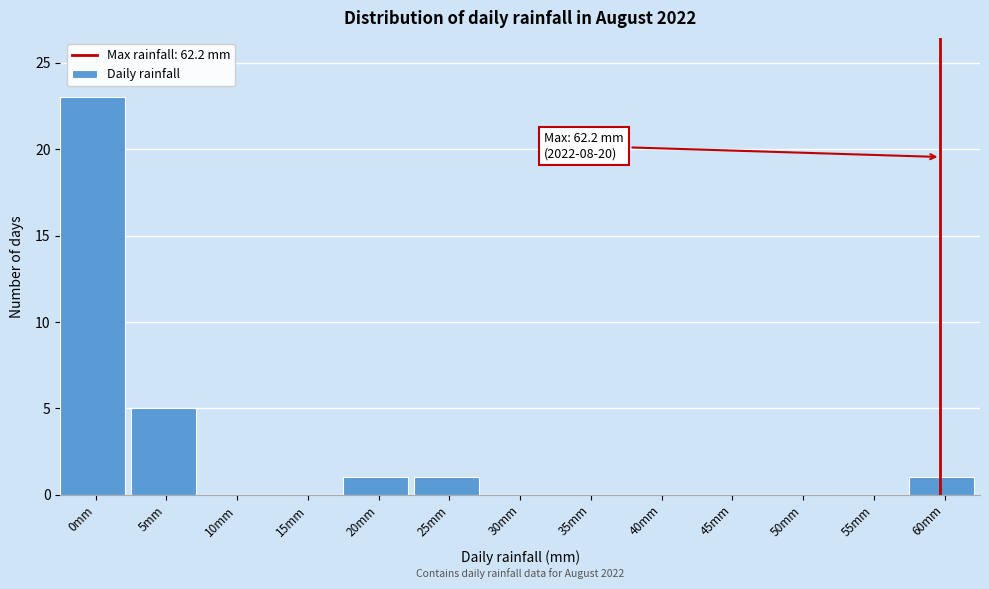

Reading left to right, what are all the values shown in this chart?

0mm=23	5mm=5	10mm=0	15mm=0	20mm=1	25mm=1	30mm=0	35mm=0	40mm=0	45mm=0	50mm=0	55mm=0	60mm=1